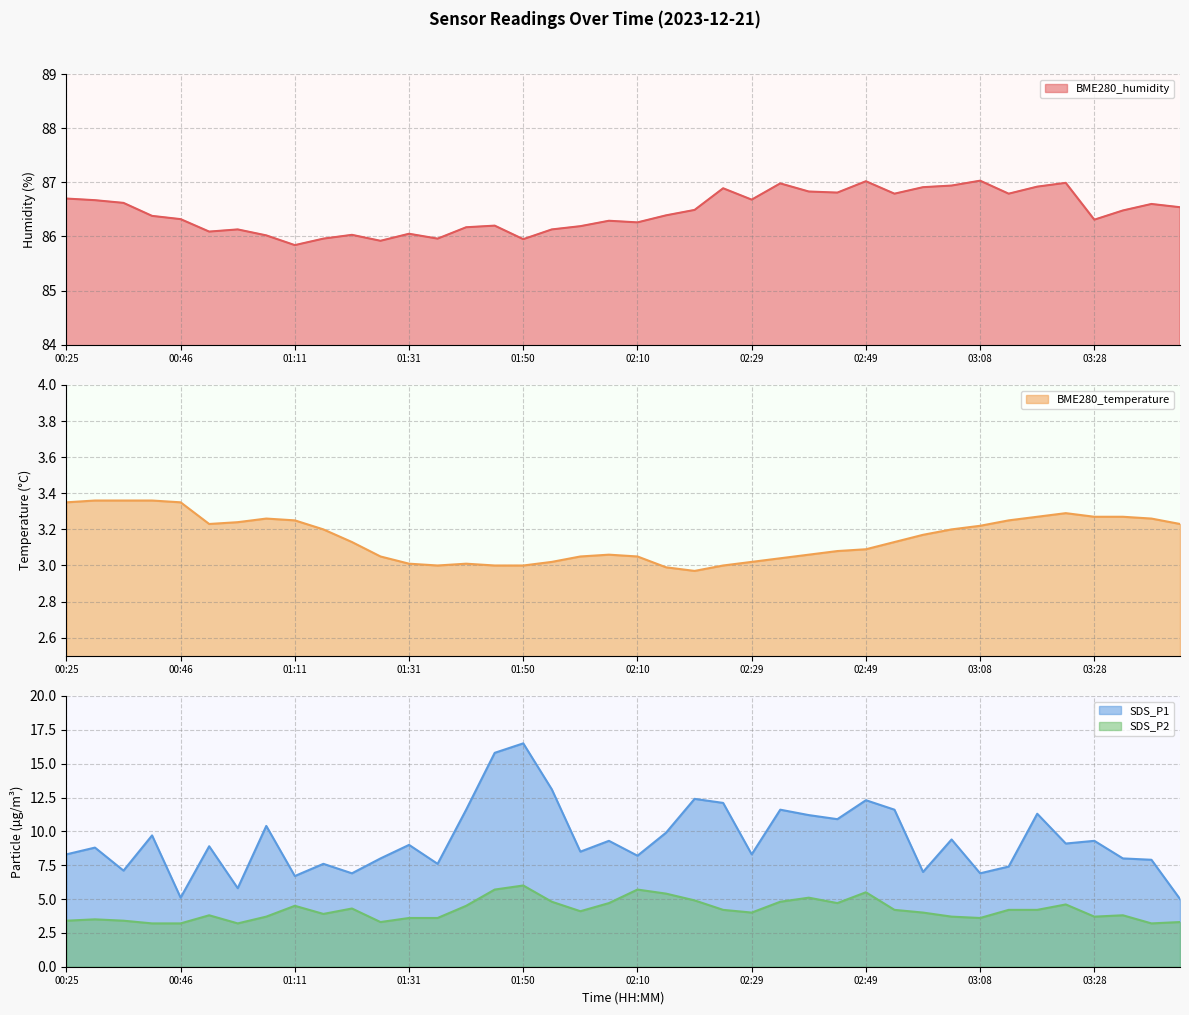

At which category does SDS_P2 reach its first local valley?

01:02